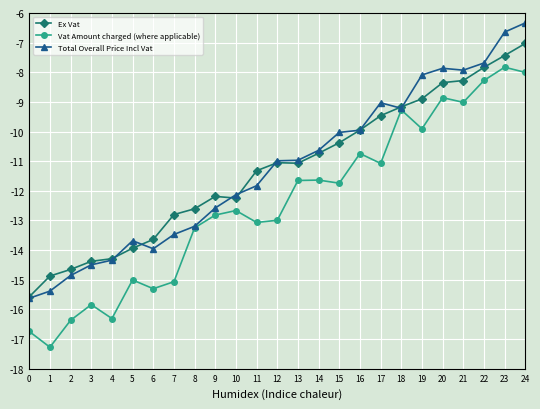

Which series changed the most between 4 and 23?

Vat Amount charged (where applicable)